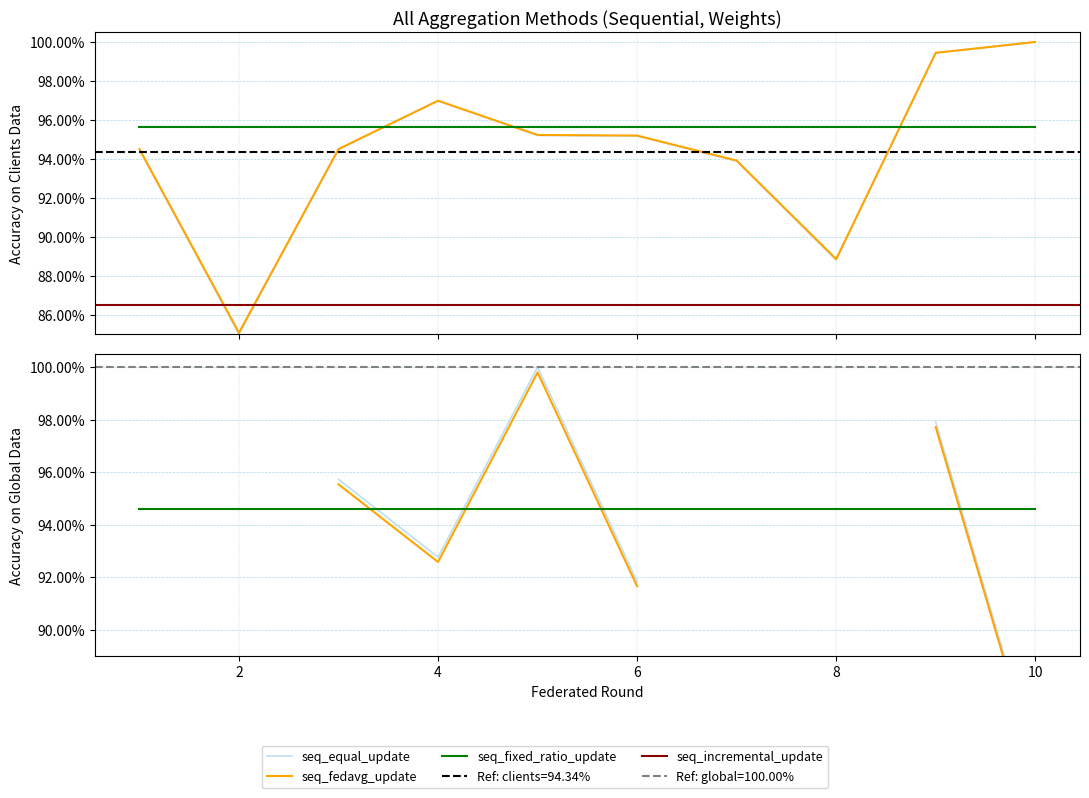

List the labels in order of value, smallest first.

2, 8, 7, 1, 3, 6, 5, 4, 9, 10